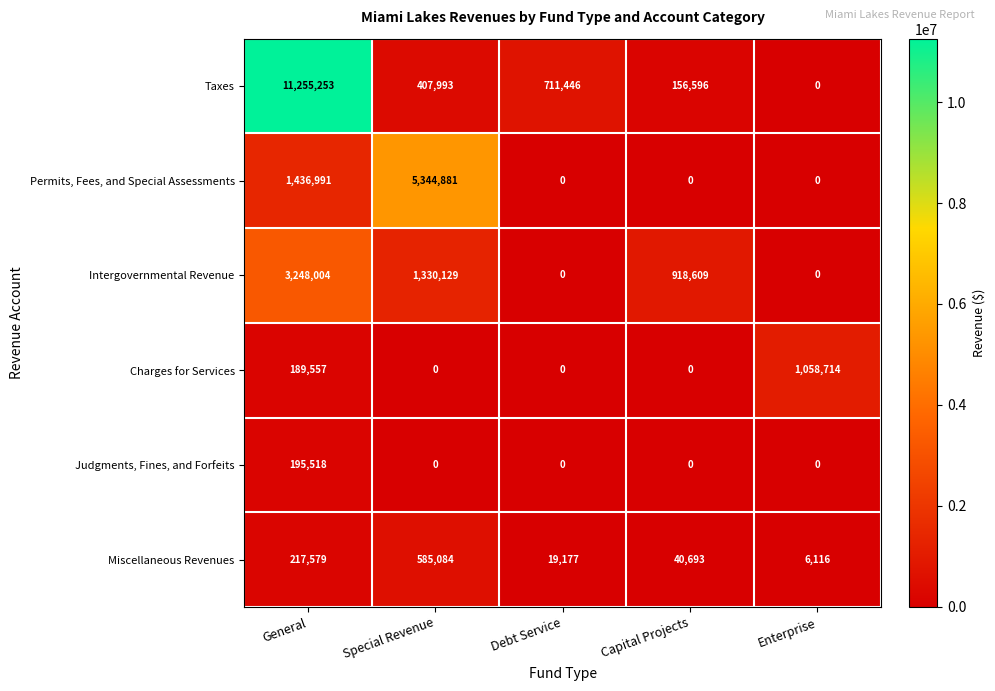

What is the difference between the maximum and second lowest values in the Judgments, Fines, and Forfeits series?

195518